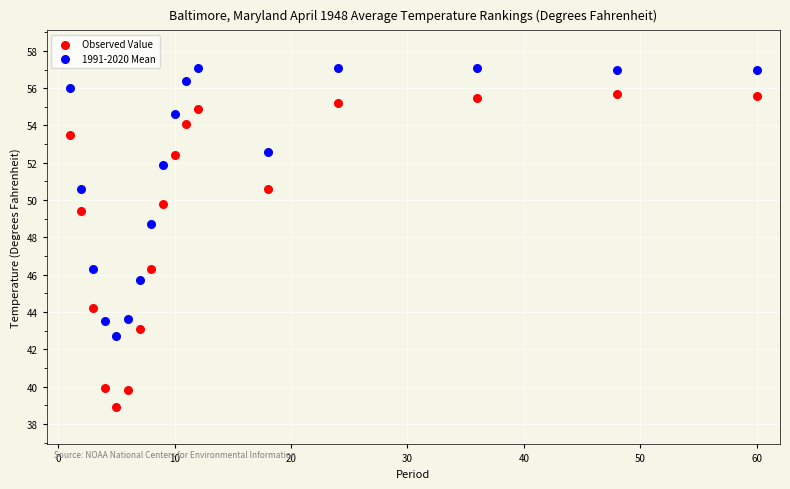

What are all the series names shown in the legend?

Observed Value, 1991-2020 Mean